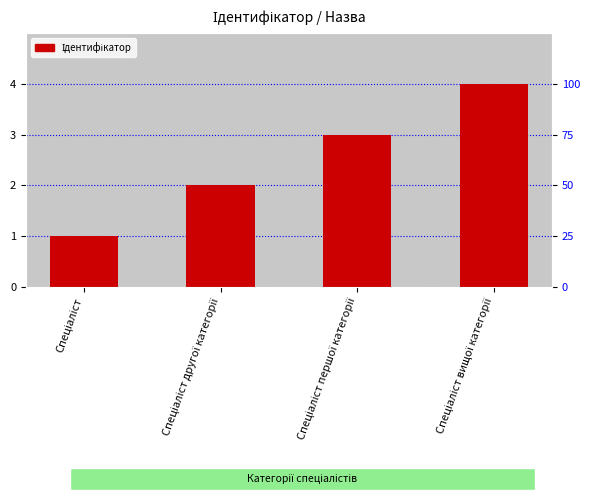

Reading right to left, transcribe all the data shown in this chart.

4	3	2	1